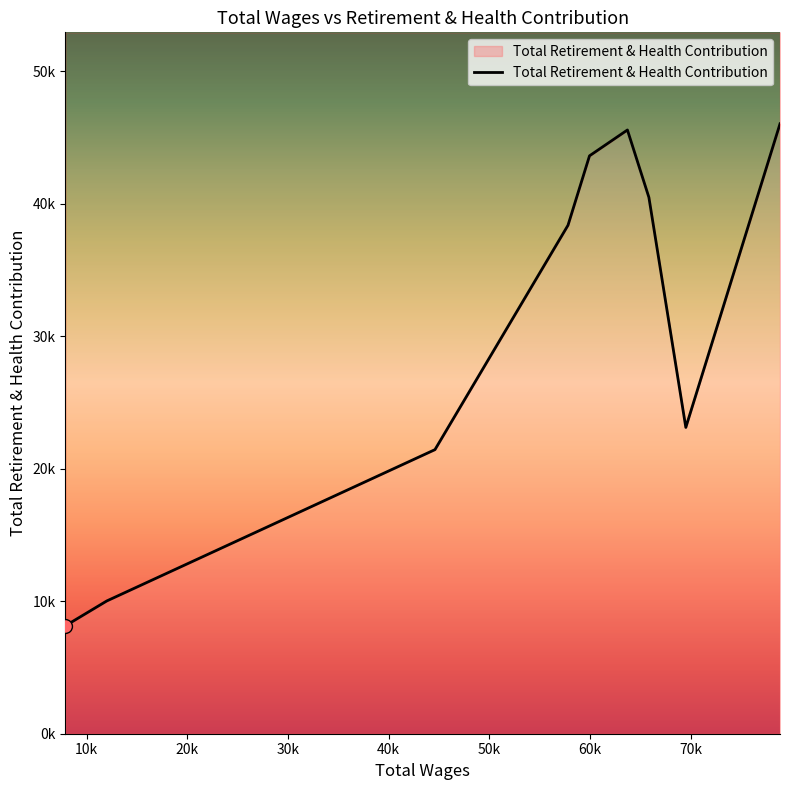

How many categories are shown in the chart?

9